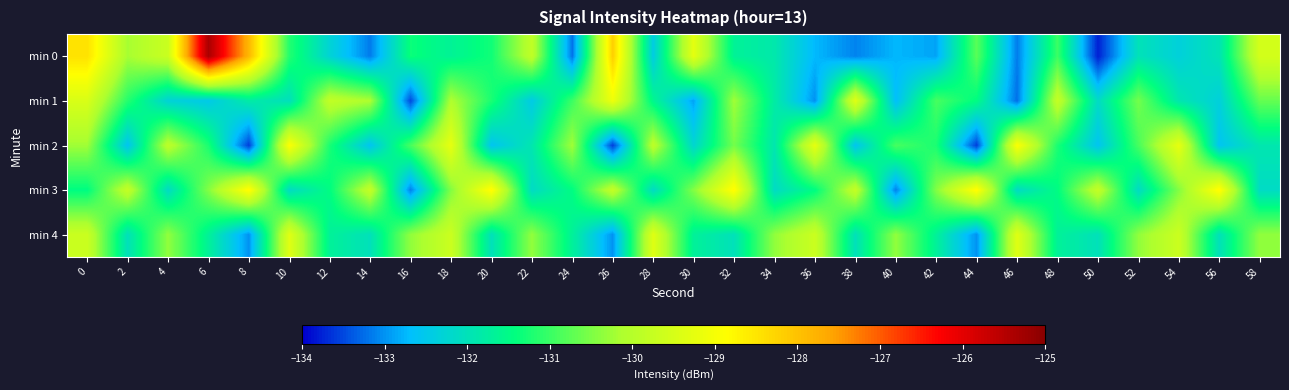

What is the smallest value displayed?

-133.8